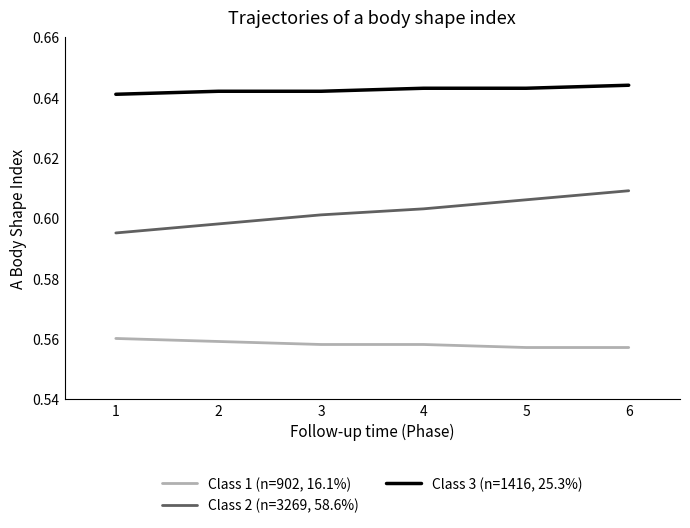

True or false: Class 3 (n=1416, 25.3%) has a value of 0.6 at 1.

True